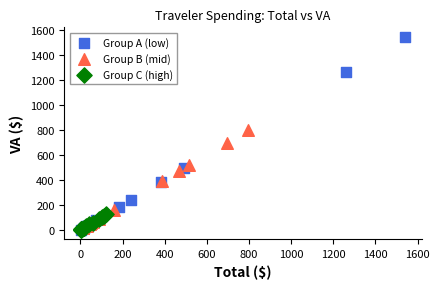

Which series contains the highest Y value?

Group A (low)